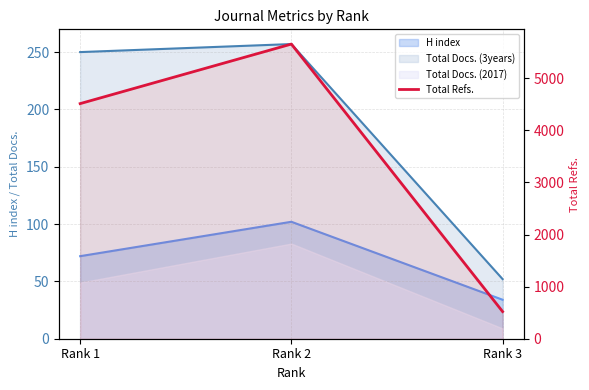

List the labels in order of value, smallest first.

Rank 3, Rank 1, Rank 2